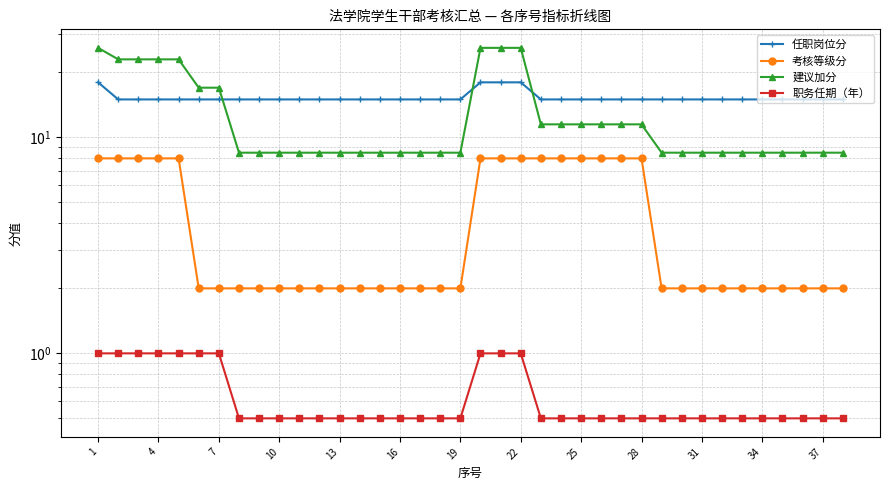

List the series in order of their overall mean, highest first.

任职岗位分, 建议加分, 考核等级分, 职务任期（年）